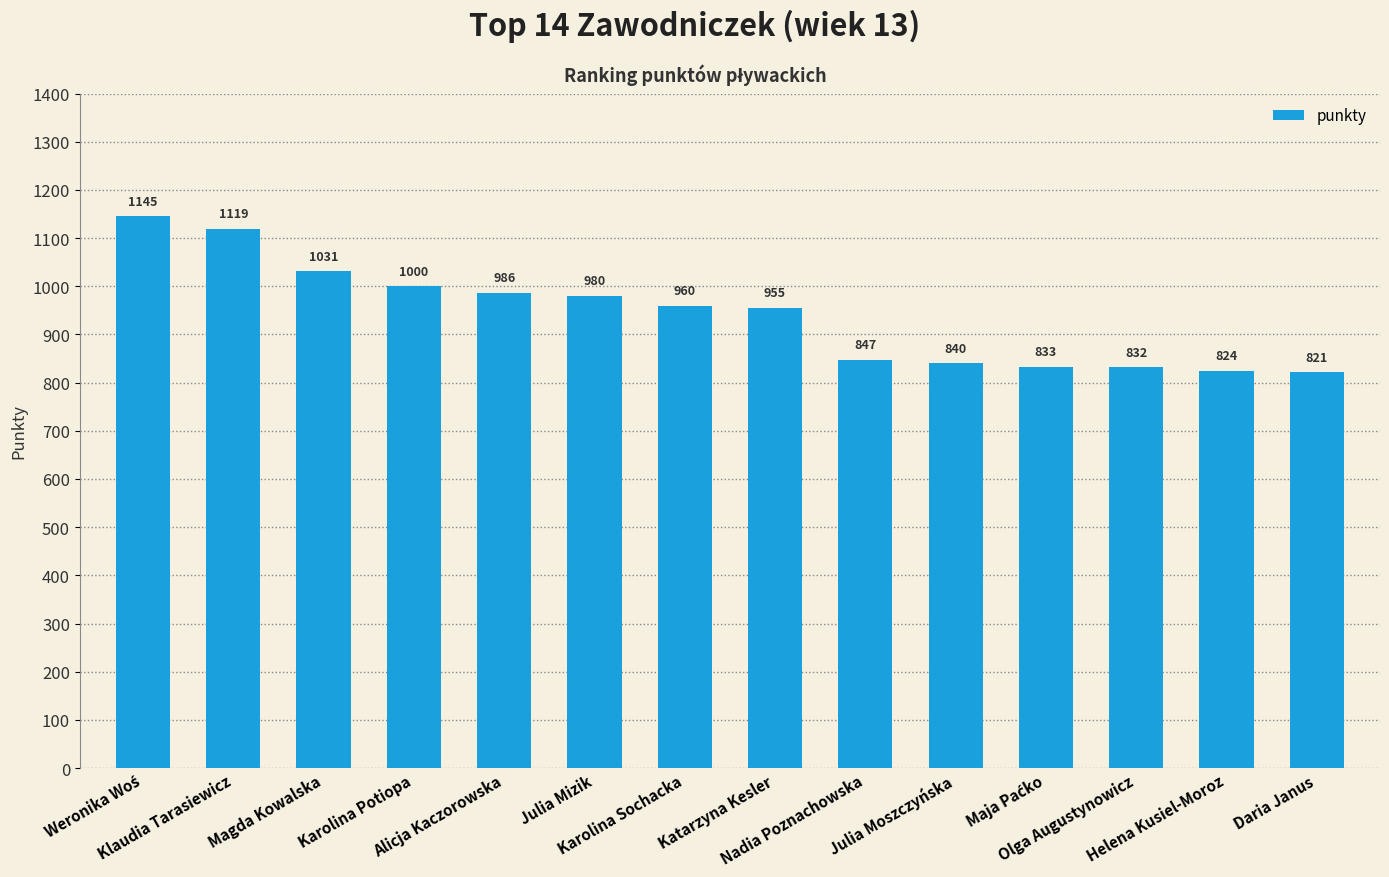

Reading left to right, what are all the values shown in this chart?

1145	1119	1031	1000	986	980	960	955	847	840	833	832	824	821